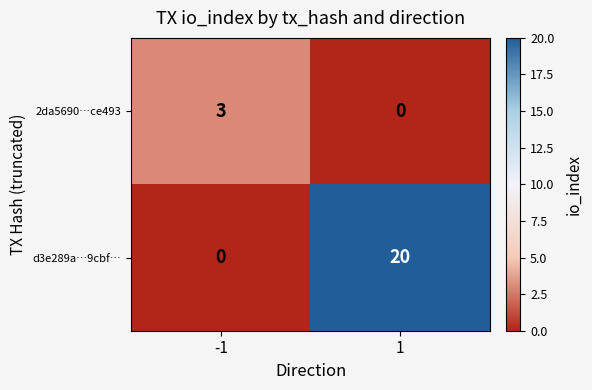

Rank the series by their average value, from highest to lowest.

d3e289a…9cbf…, 2da5690…ce493